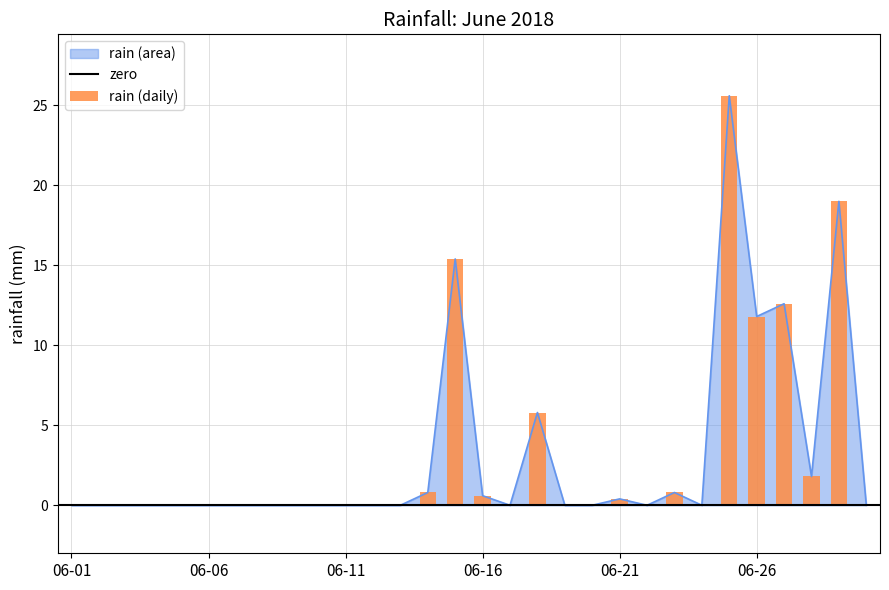

Which category has the lowest value across all series?

06-01